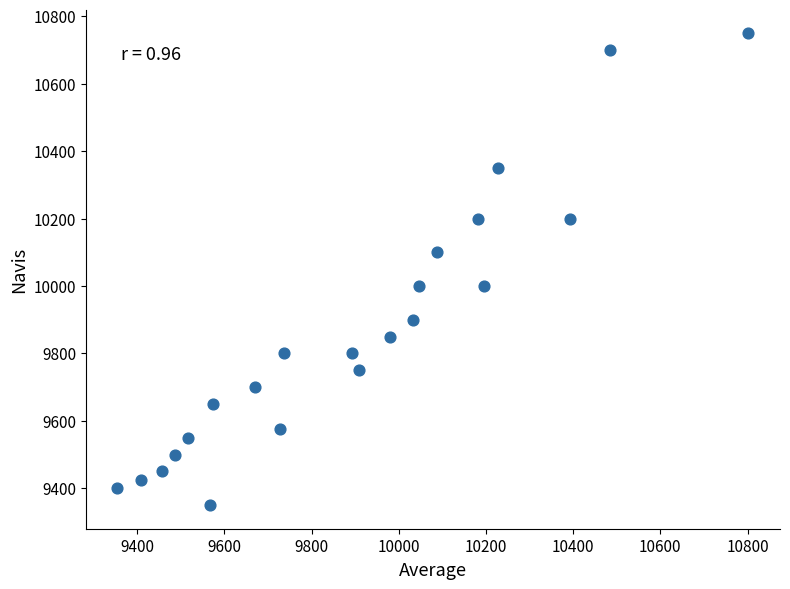

What is the range of X values (max minus min)?

1447